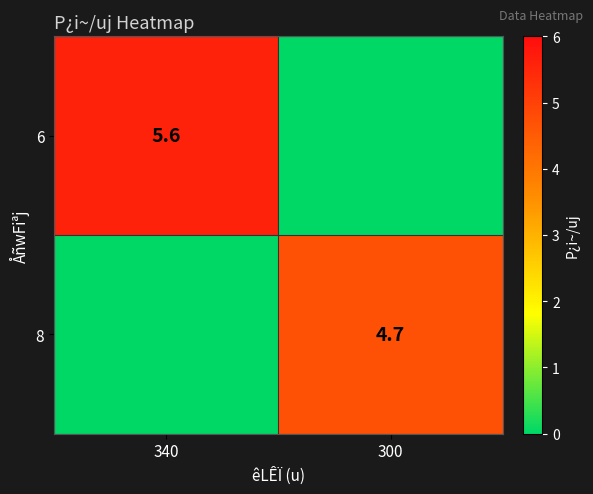

The value of 6 at 340 is 5.6. True or false?

True